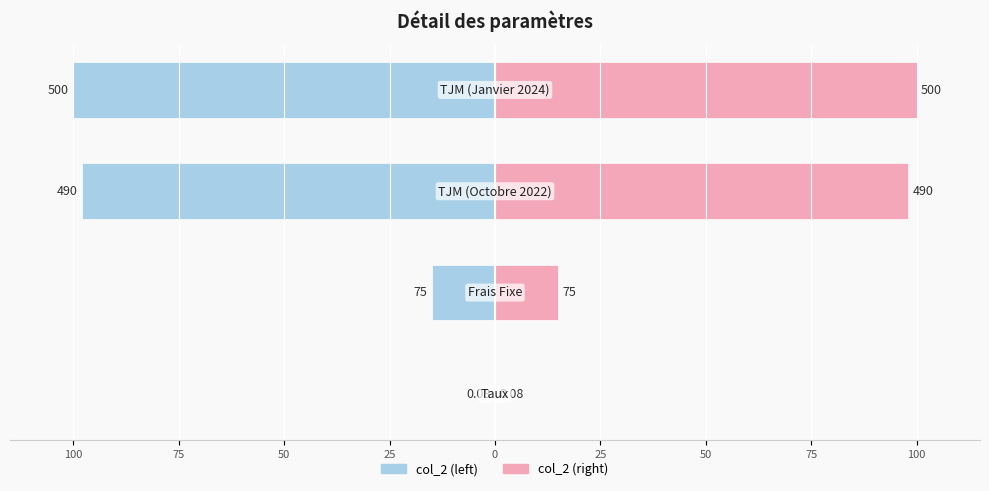

How many bars are there in each group?

2